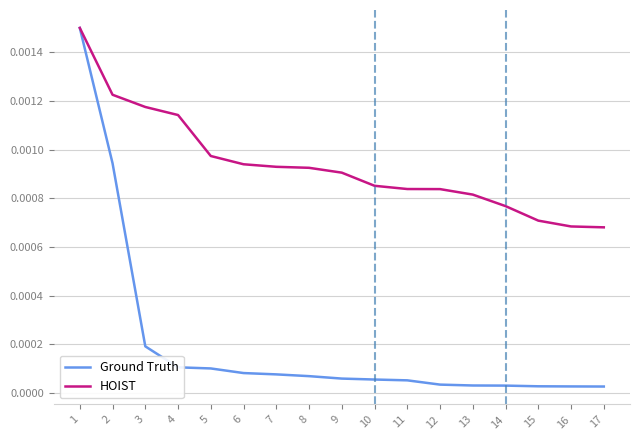

Is the value of HOIST at 17 greater than the value of Ground Truth at 12?

Yes